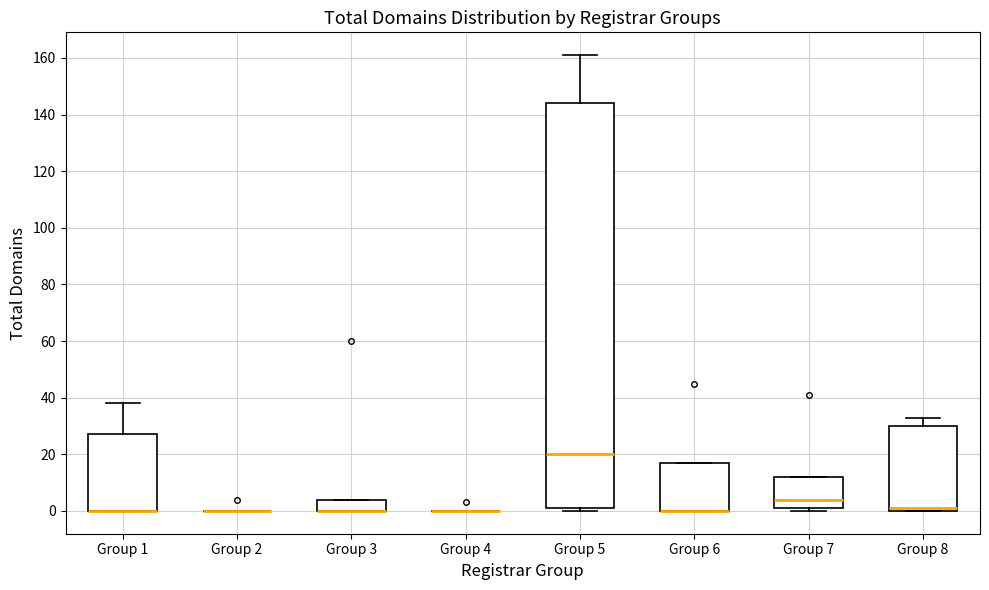

Where is the upper edge of the box for Group 5 on the y-axis? The values are not printed on the chart, so give them approximately, as read against the axis.

144